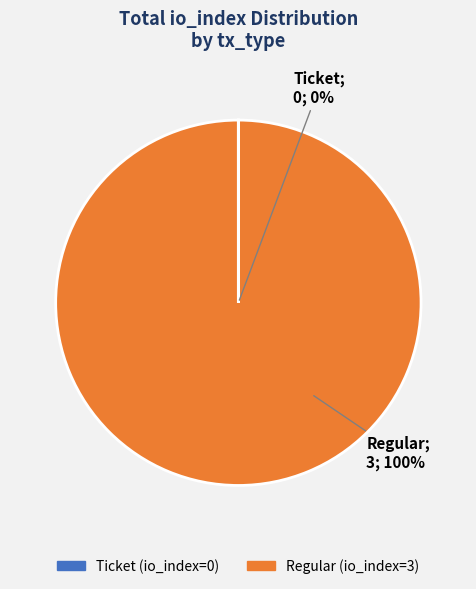

To the nearest percent, what portion does Regular (io_index=3) represent?

100%